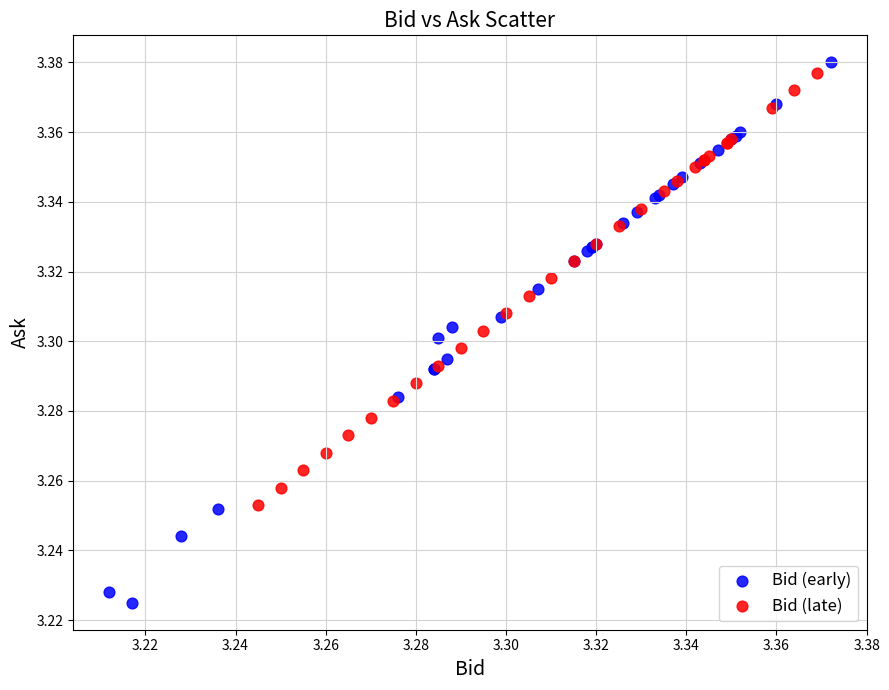

What are all the series names shown in the legend?

Bid (early), Bid (late)